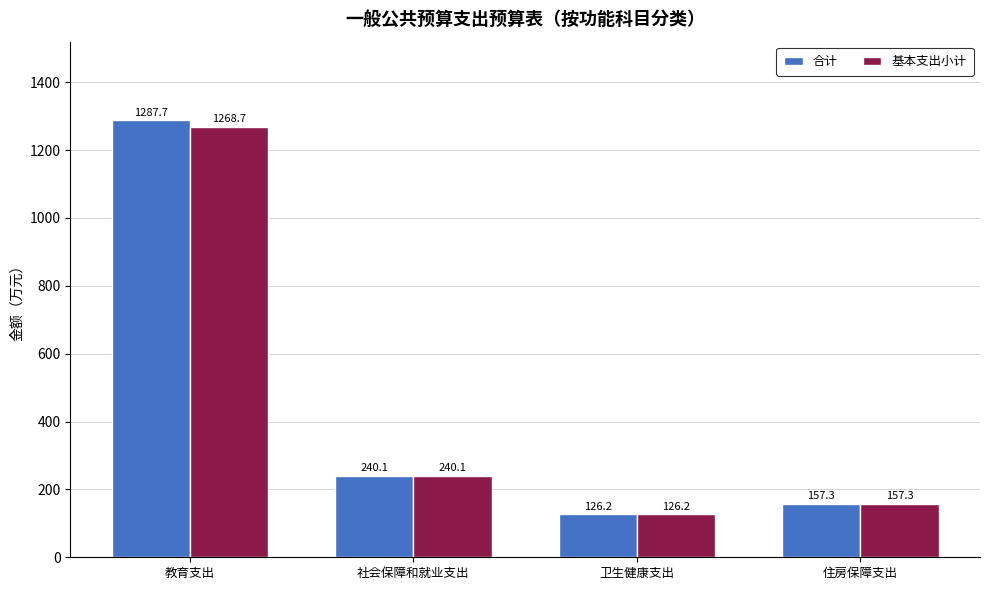

Which series has the widest spread of values?

合计